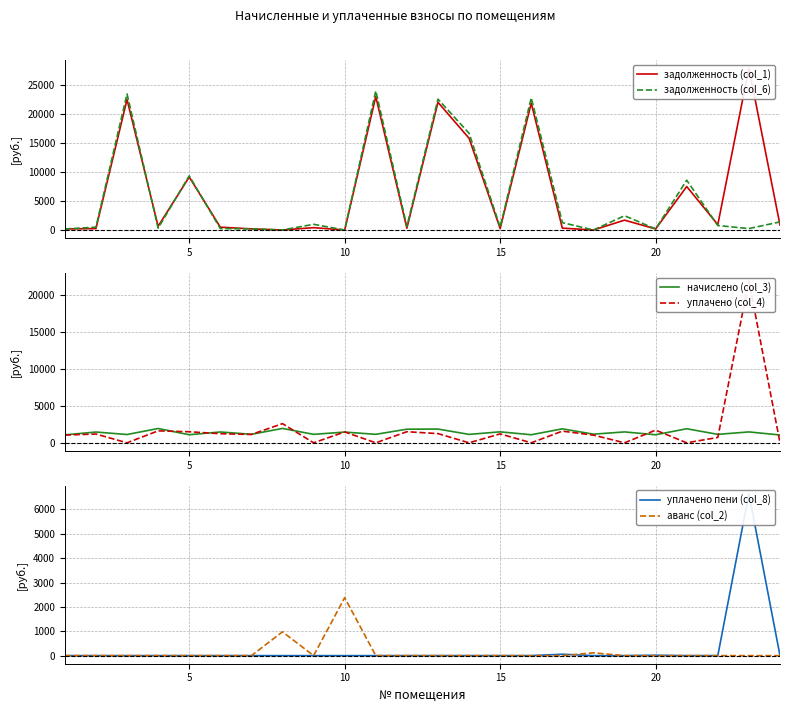

At how many categories does at least one series exceed 7133?

8